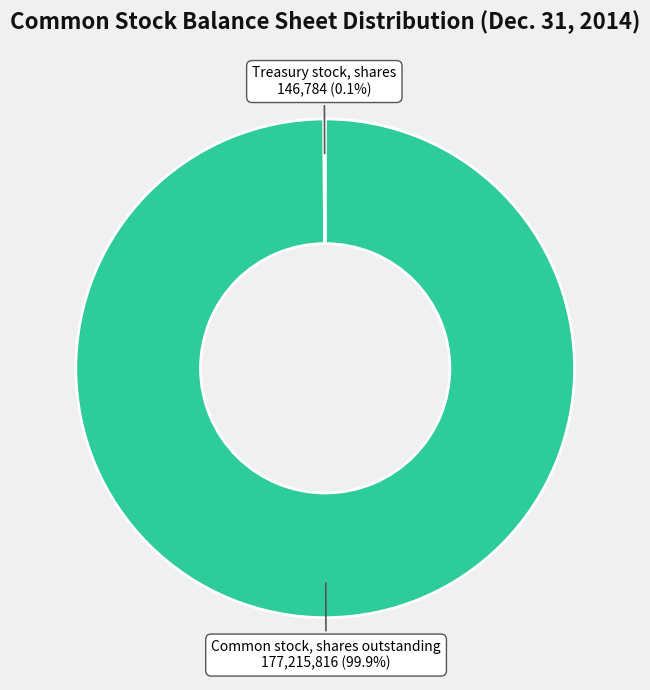

Does Common stock, shares outstanding represent more than half of the total?

Yes